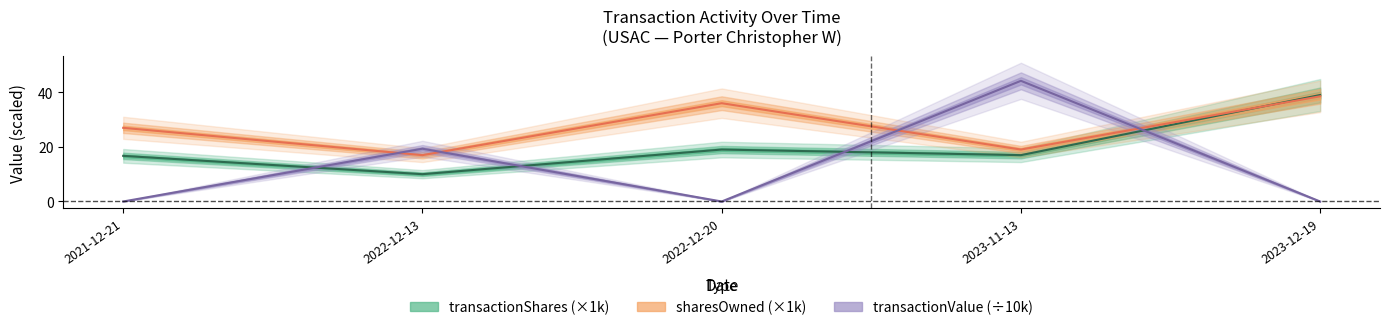

What is the sum of the transactionValue values at 2022-12-13 and 2021-12-21?

19.3